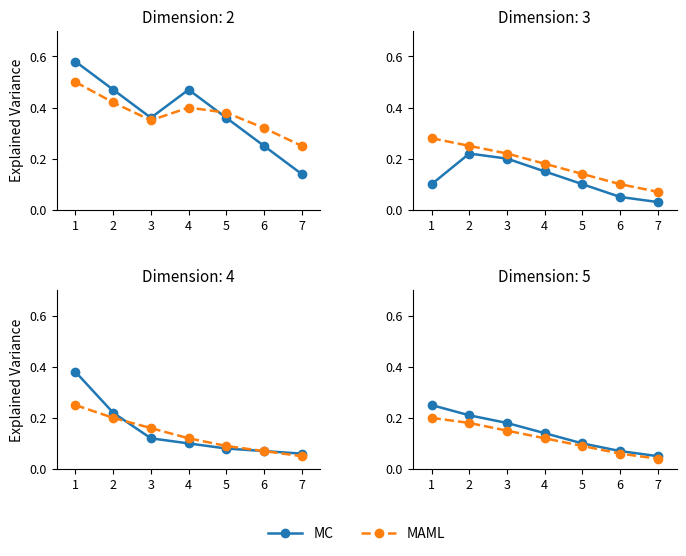

Count the number of categories in the chart.

7